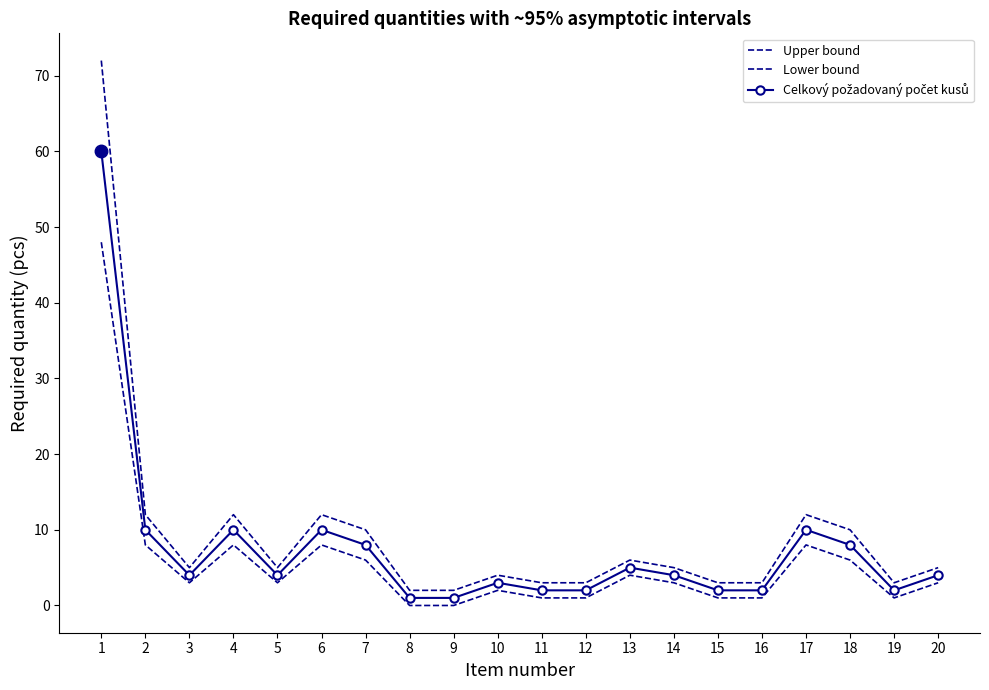

What is the highest value of the Lower bound series?

48